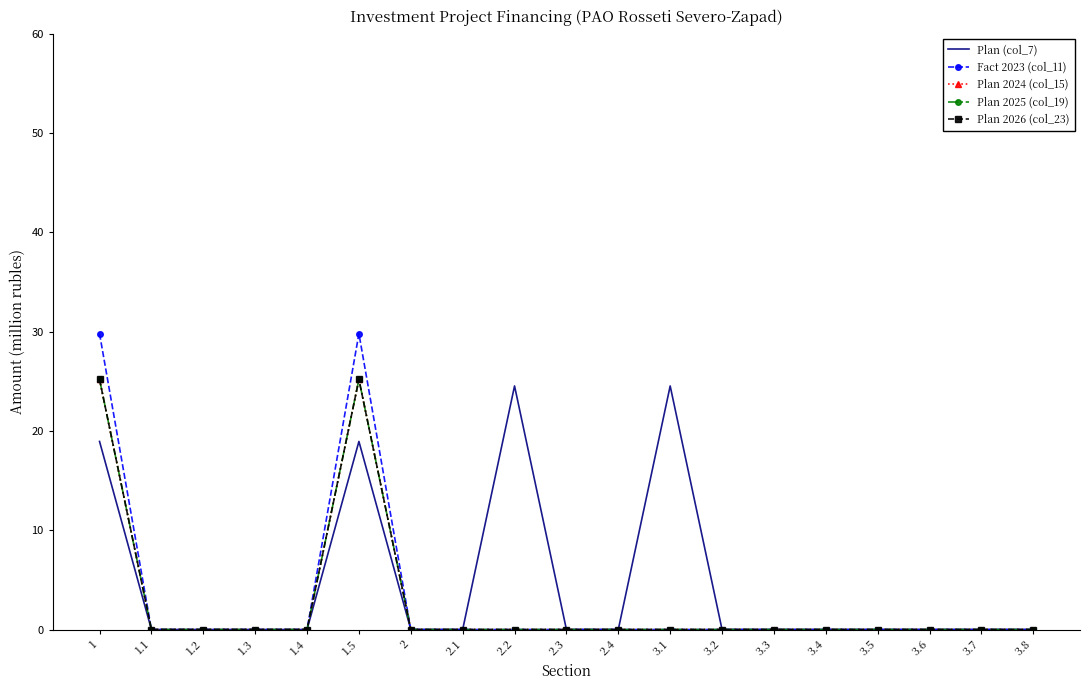

The value of Plan 2024 (col_15) at 3.8 is 0.0. True or false?

True